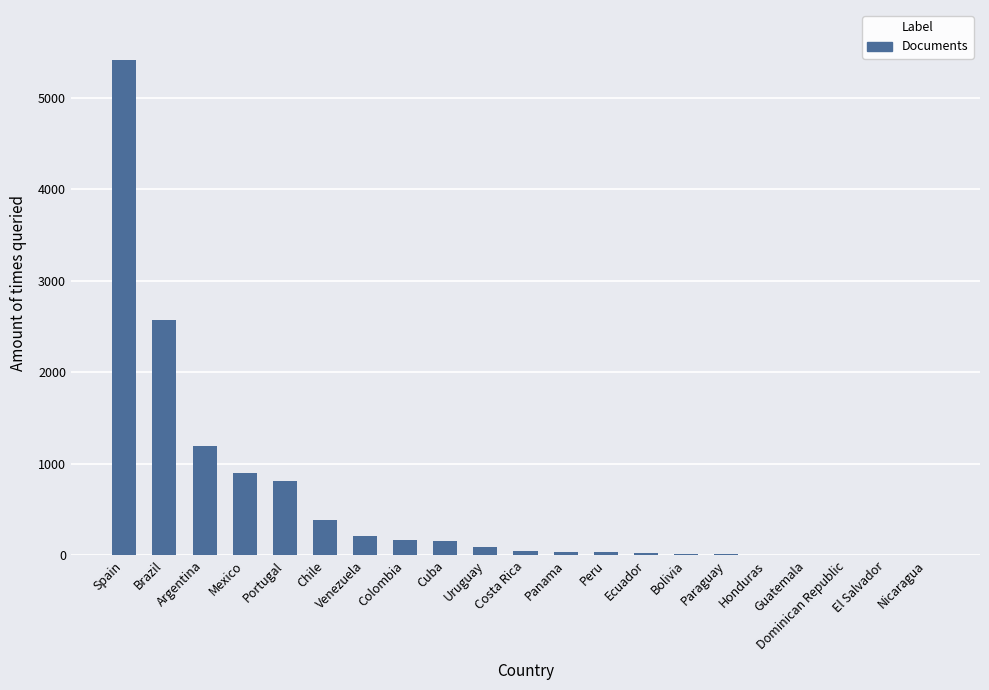

What is the sum of the values at Honduras and Cuba?

159